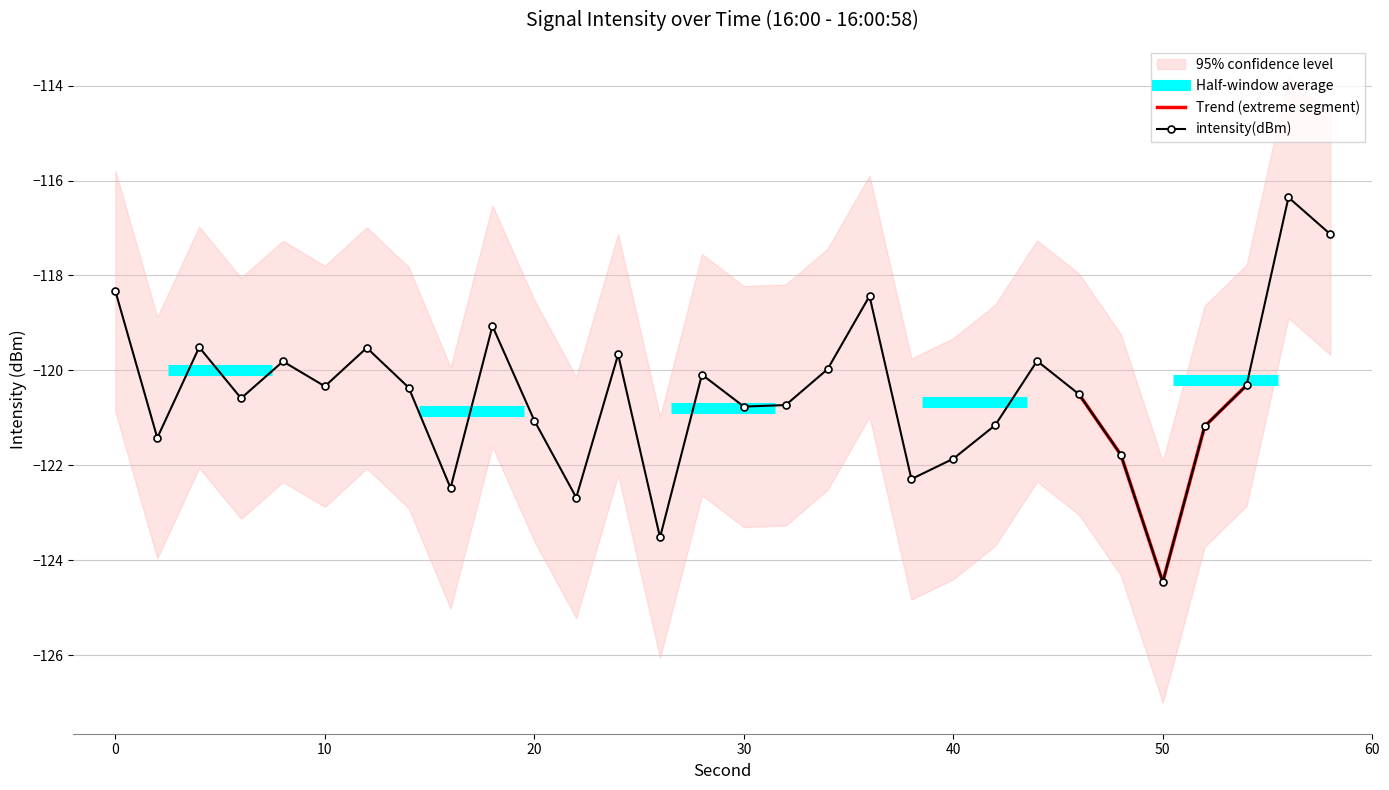

List the labels in order of value, smallest first.

50, 26, 22, 16, 38, 40, 48, 2, 52, 42, 20, 30, 32, 6, 46, 14, 10, 54, 28, 34, 8, 44, 24, 12, 4, 18, 36, 0, 58, 56